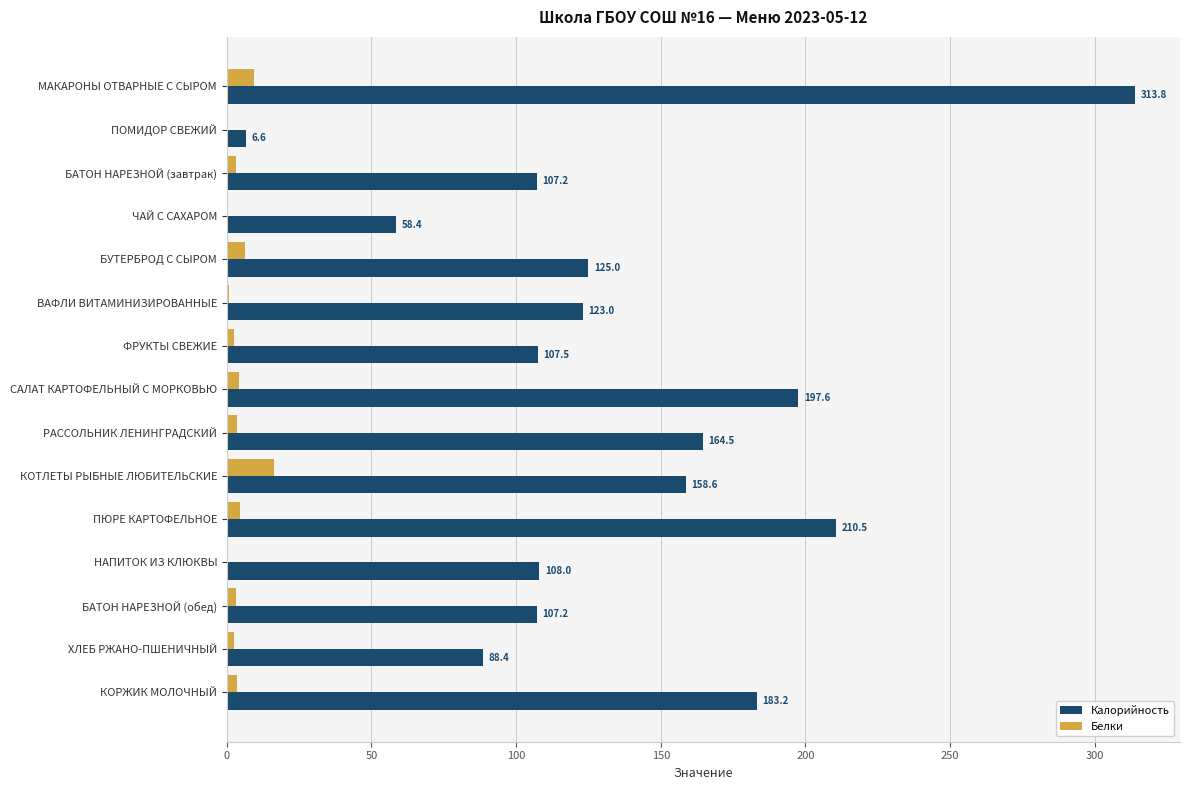

At which category does the chart reach its peak across all series?

МАКАРОНЫ ОТВАРНЫЕ С СЫРОМ